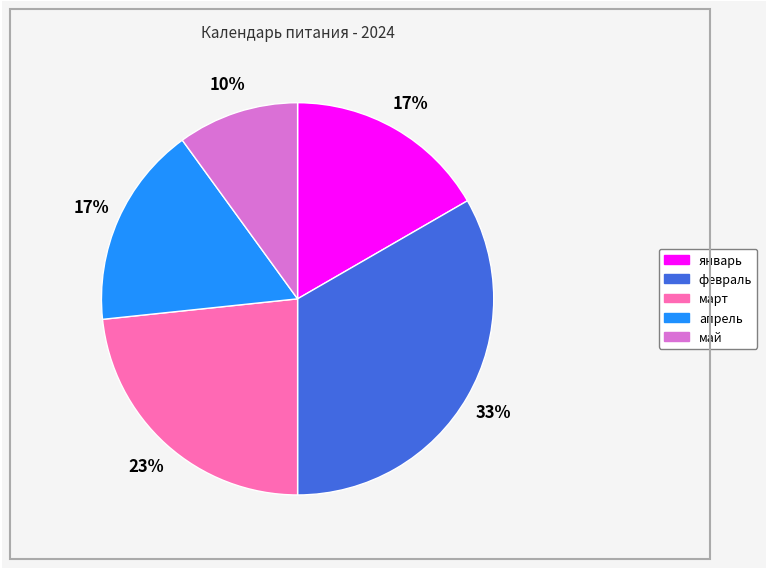

Combined, do май and январь account for over 50%?

No